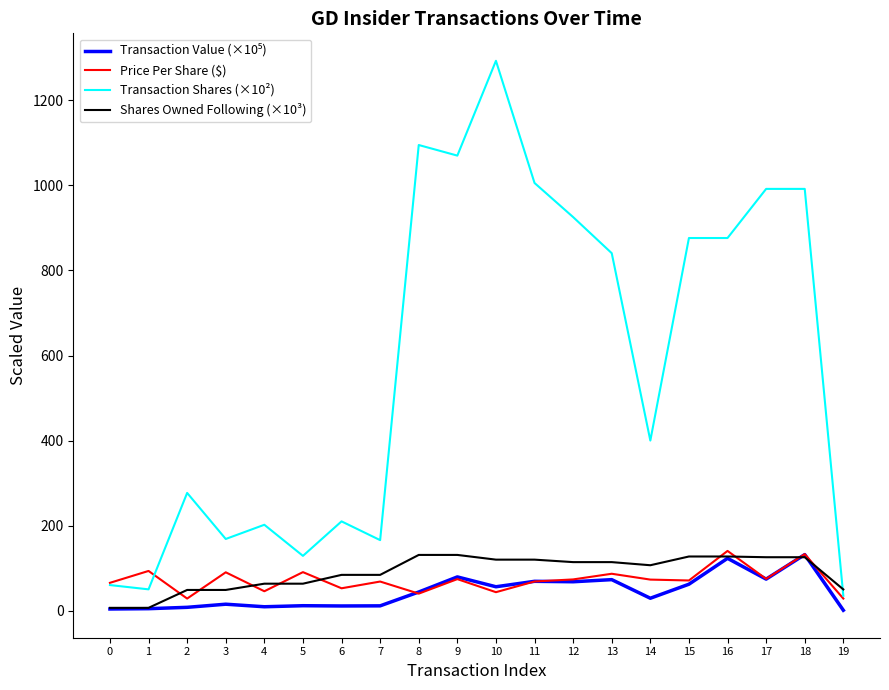

The value of Transaction Shares (×10²) at 7 is 250.3. True or false?

False